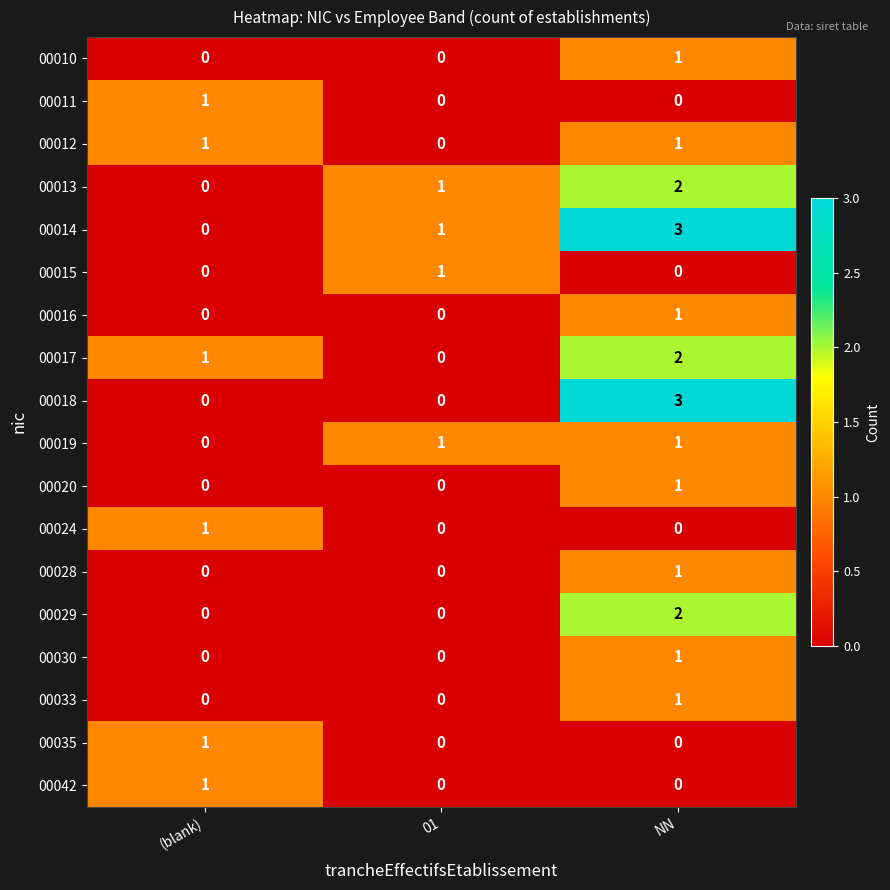

How many 00035 values are between 0 and 1?

3